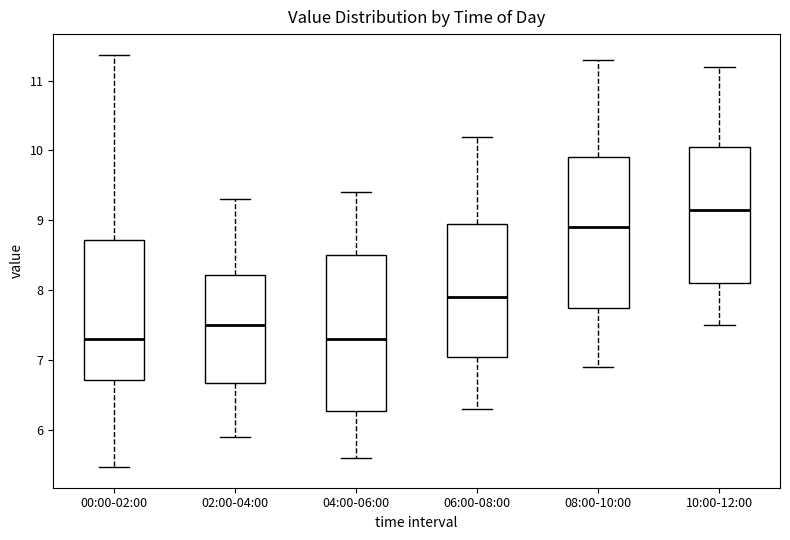

Where does the median line of the box for 10:00-12:00 sit on the y-axis? The values are not printed on the chart, so give them approximately, as read against the axis.

9.2